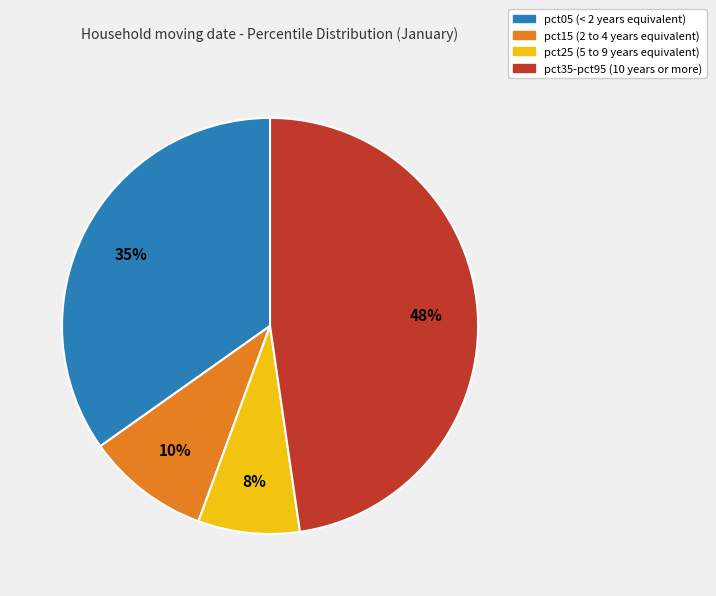

To the nearest percent, what is the difference between the largest and smallest slice percentages?

40%